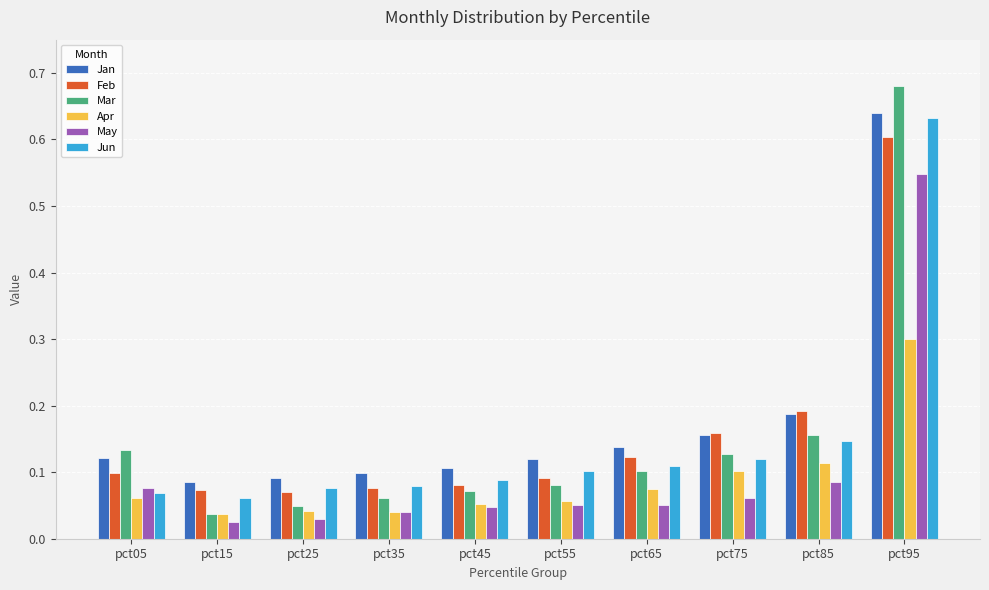

At which category is the sum across all series the highest?

pct95